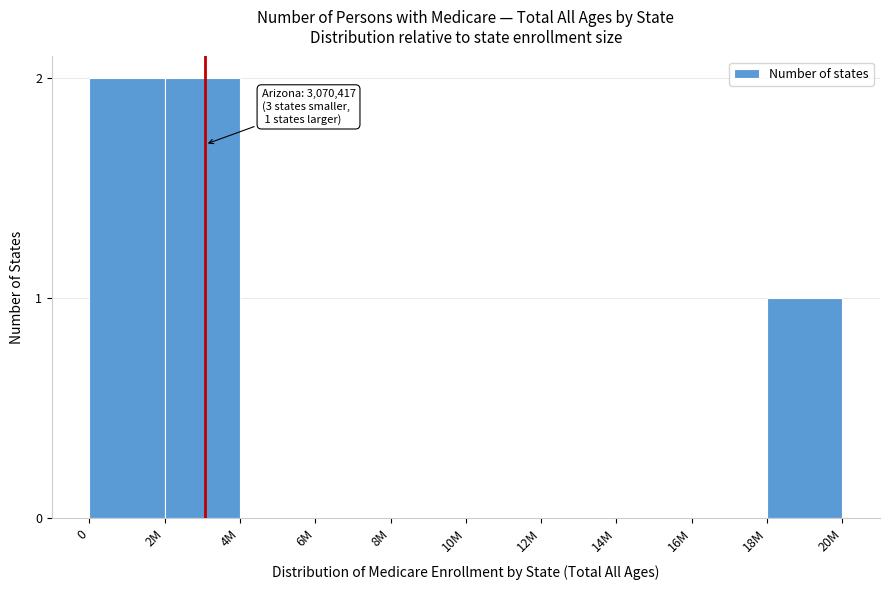

Reading left to right, list all the values displayed in this chart.

0=2	2M=2	4M=0	6M=0	8M=0	10M=0	12M=0	14M=0	16M=0	18M=1